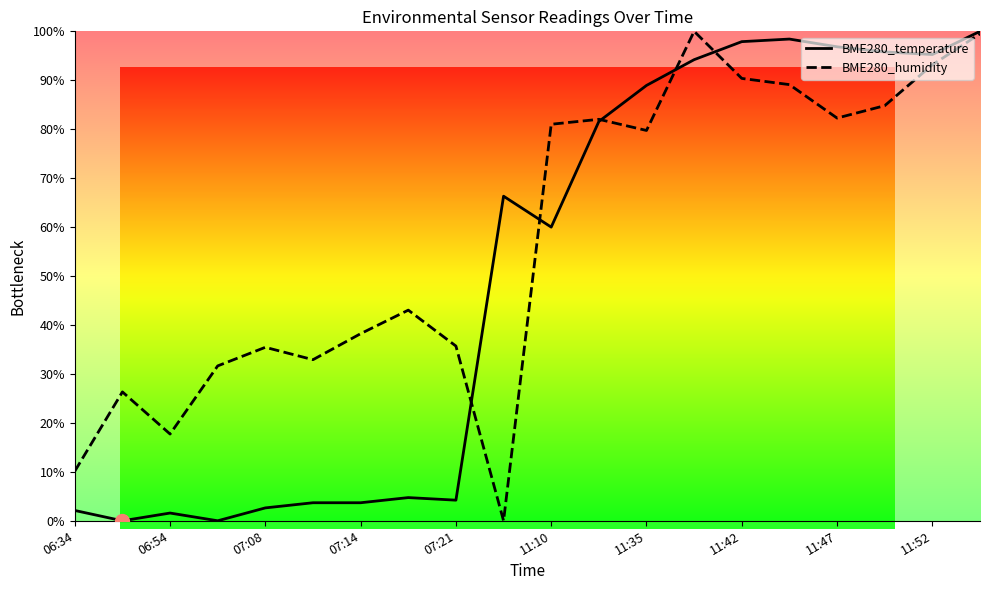

At which category is the sum across all series the highest?

19